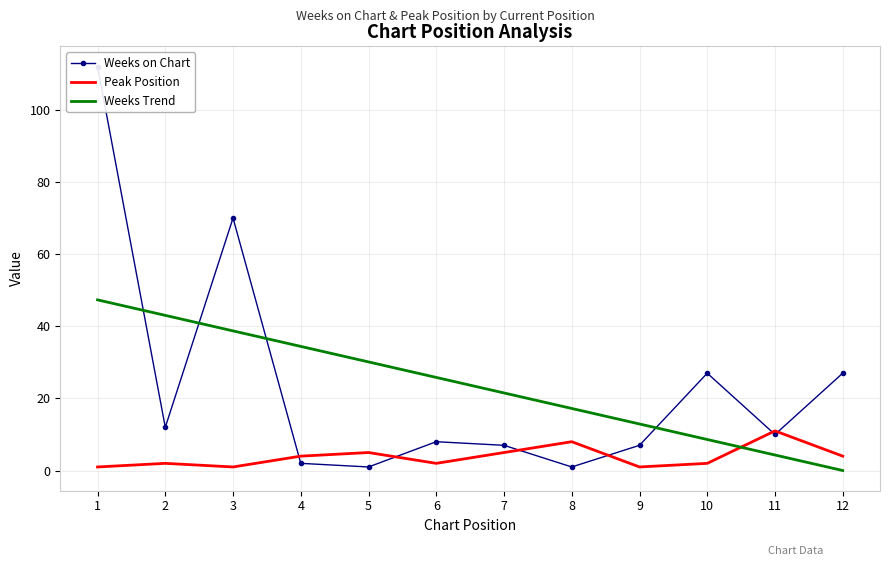

At how many categories does at least one series exceed 53?

2